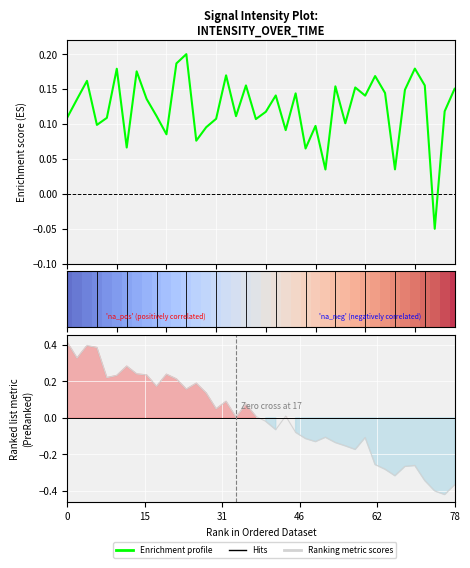

How many values are between 0 and 1?

39